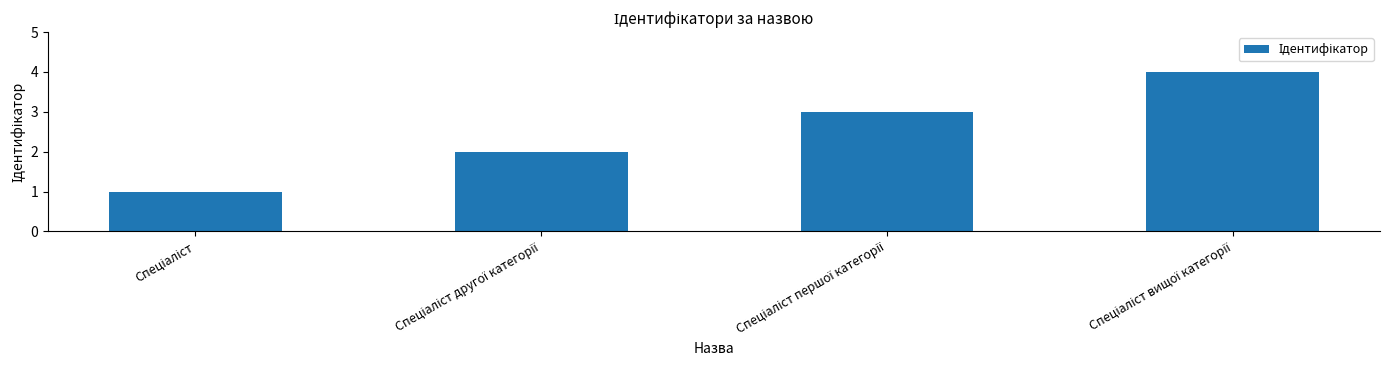

What is the smallest value displayed?

1